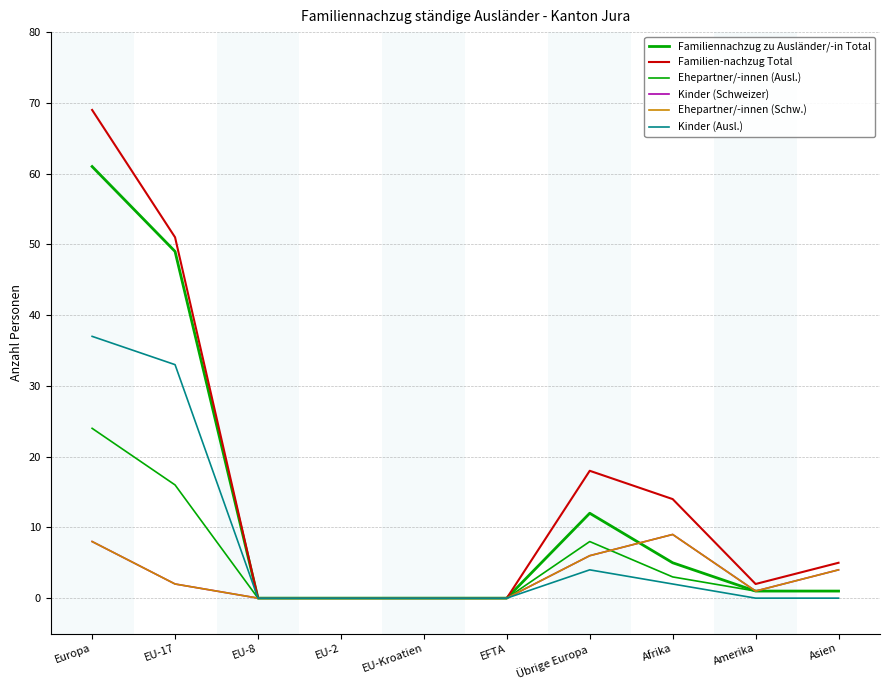

Does the chart display data point markers on the line(s)?

No